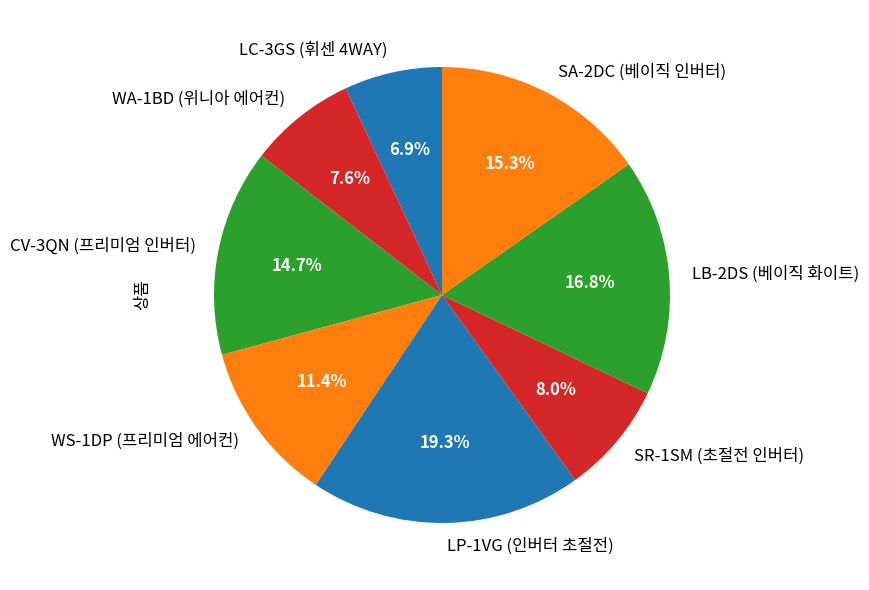

To the nearest percent, what portion does CV-3QN (프리미엄 인버터) represent?

15%